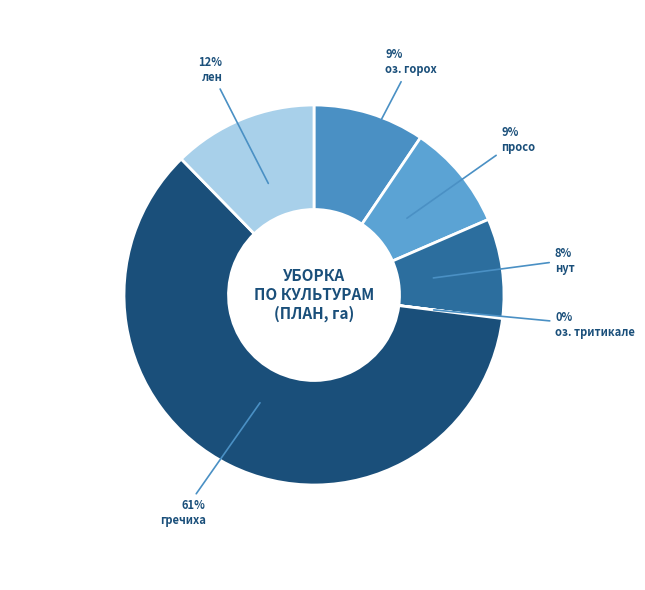

Count the number of slices in the pie.

6